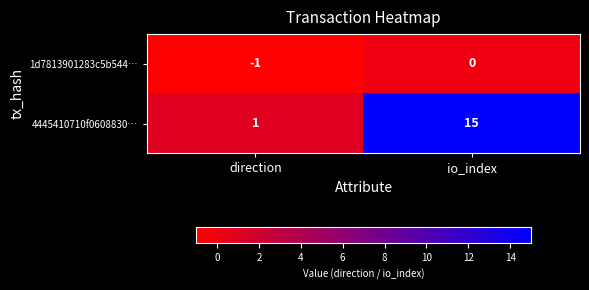

At which category does the chart reach its minimum across all series?

direction